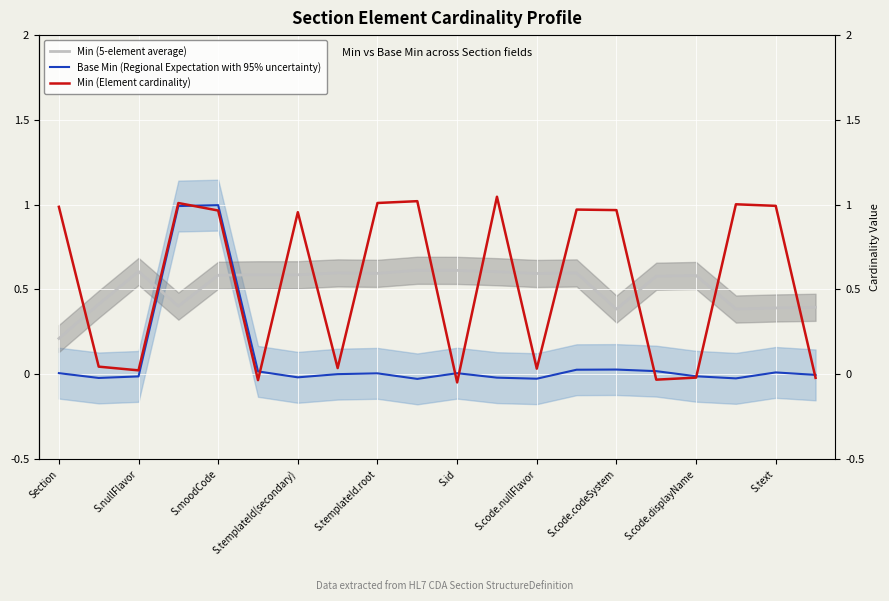

What position from the right is 15?

5